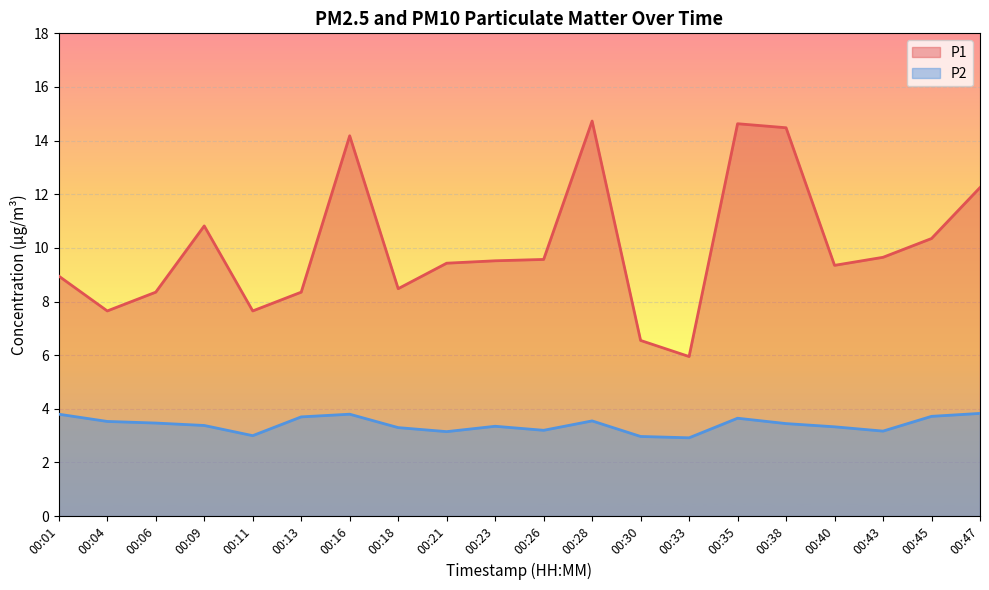

The value of P1 at 00:16 is 3.5. True or false?

False